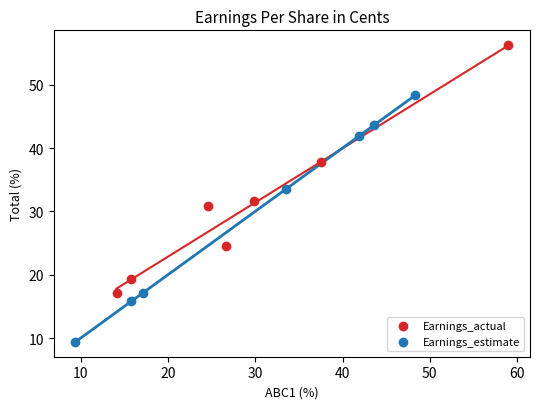

Which series reaches the minimum Y coordinate?

Earnings_estimate